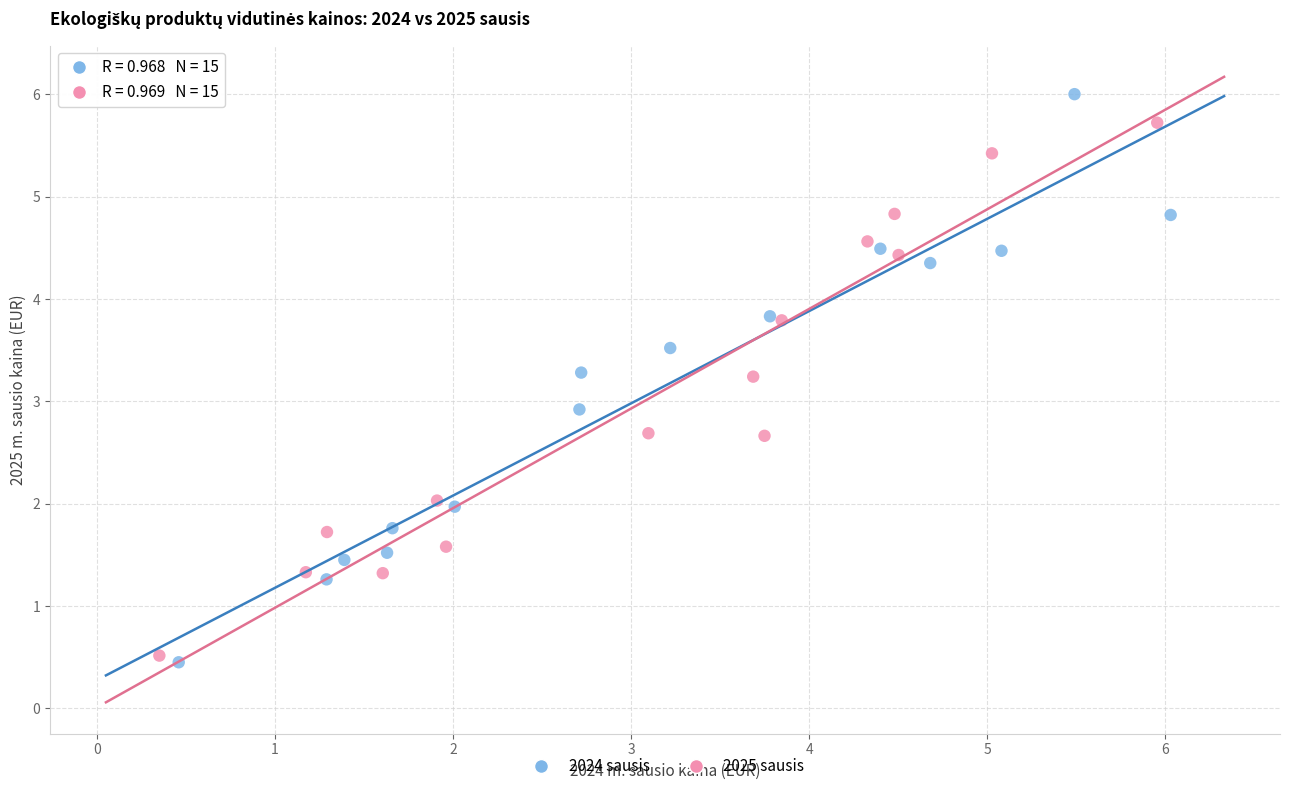

Which series contains the lowest Y value?

2024 sausis